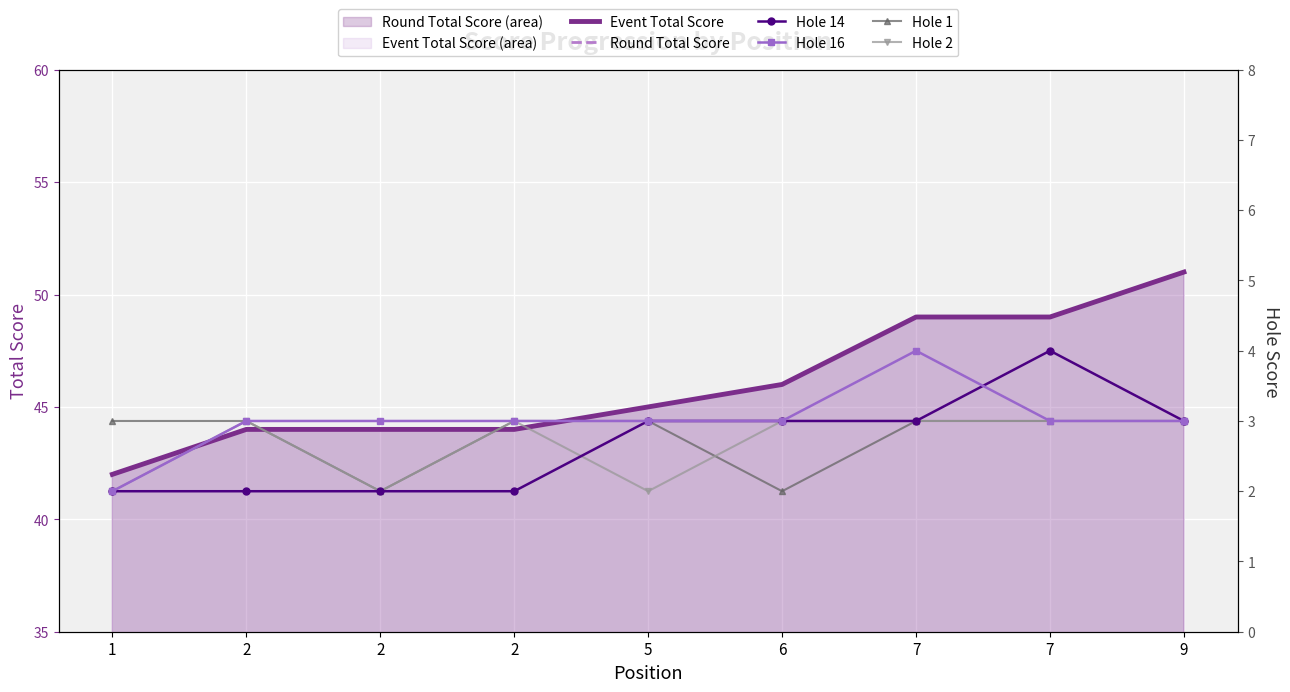

Reading left to right, transcribe all the data shown in this chart.

event_total_score_line: 1=42	2=44	2=44	2=44	5=45	6=46	7=49	7=49	9=51
round_total_score_line: 1=42	2=44	2=44	2=44	5=45	6=46	7=49	7=49	9=51
hole_14: 1=2	2=2	2=2	2=2	5=3	6=3	7=3	7=4	9=3
hole_16: 1=2	2=3	2=3	2=3	5=3	6=3	7=4	7=3	9=3
hole_1: 1=3	2=3	2=2	2=3	5=3	6=2	7=3	7=3	9=3
hole_2: 1=2	2=3	2=2	2=3	5=2	6=3	7=3	7=3	9=3